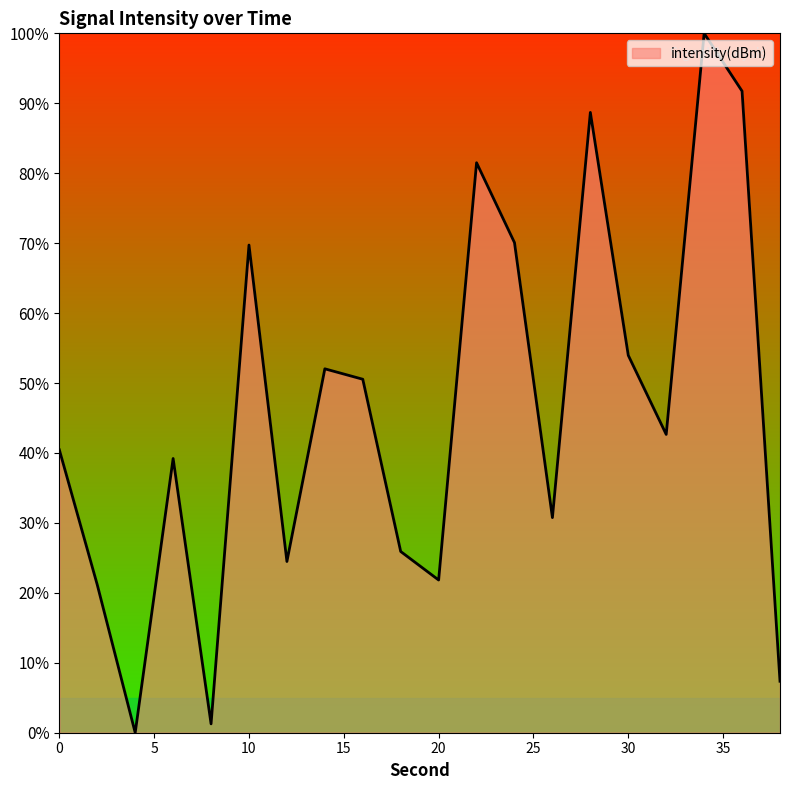

Count the number of values greater than 42.

10